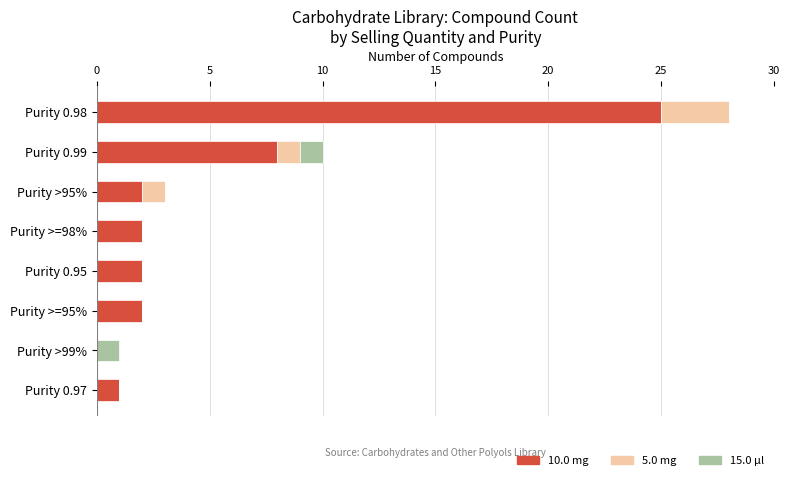

What is the total value across all series at Purity >95%?

3